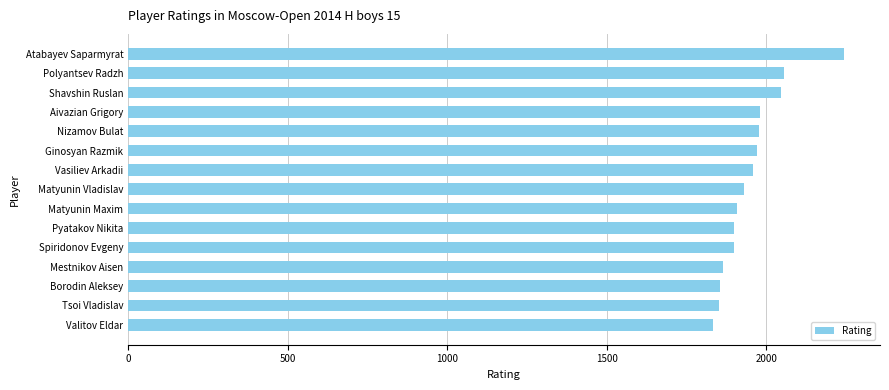

At which label is the value closest to 2039?

Shavshin Ruslan